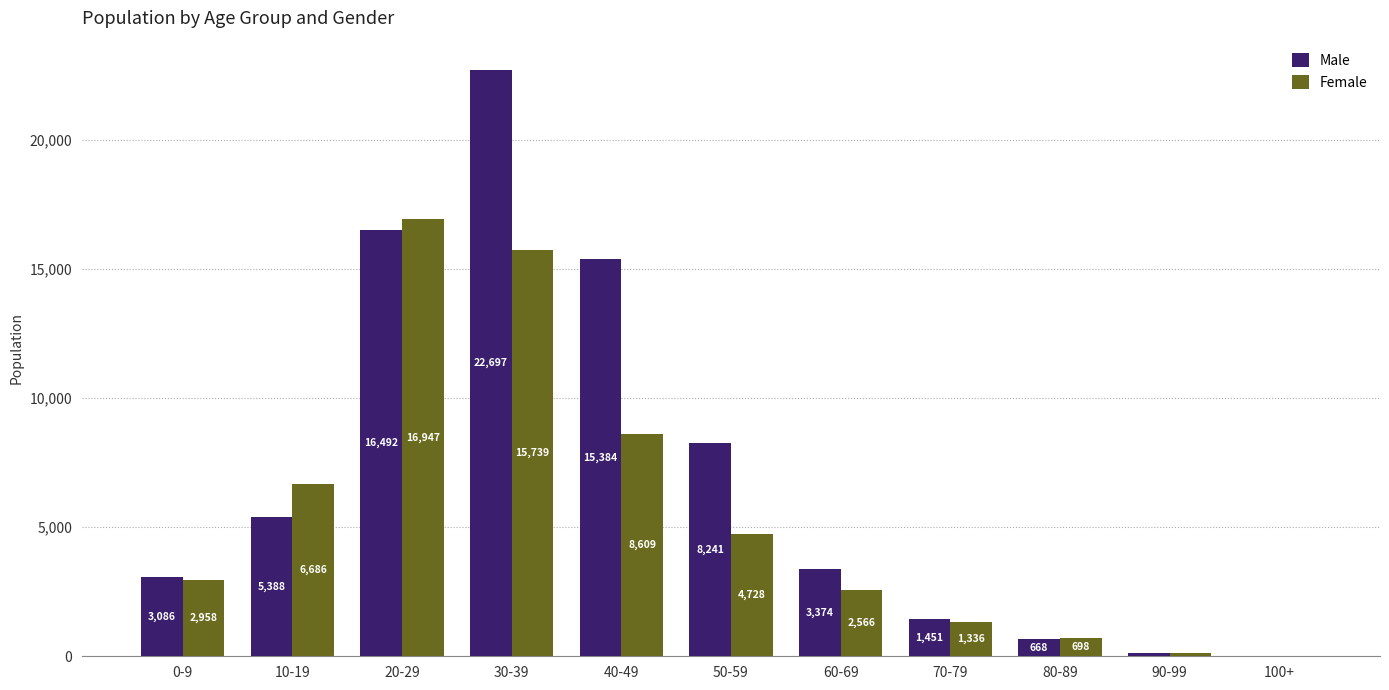

What is the maximum value for Male?

22697